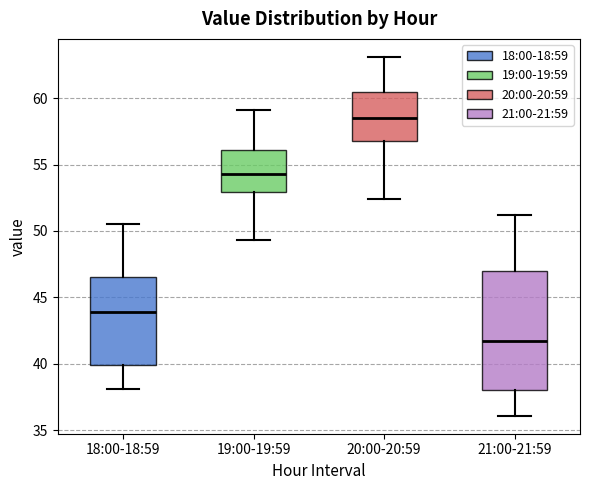

Where does the lower whisker of the box for 19:00-19:59 end on the y-axis? The values are not printed on the chart, so give them approximately, as read against the axis.

49.5